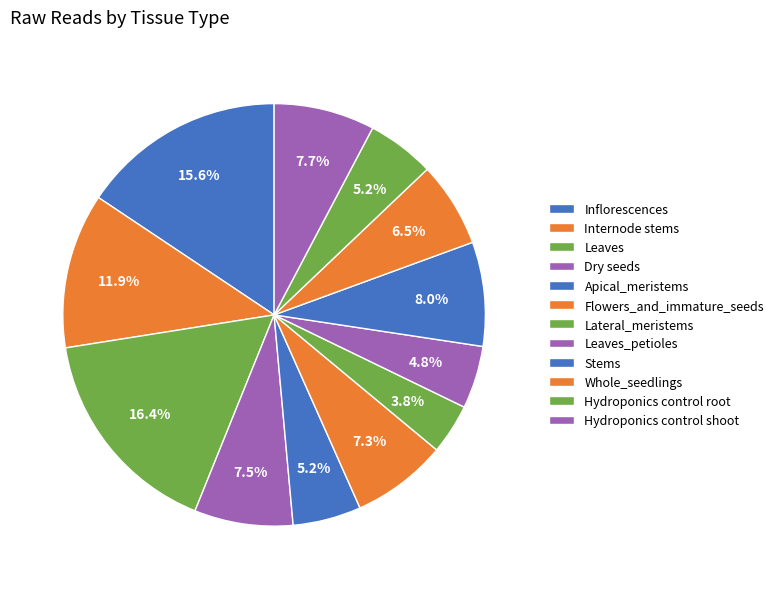

True or false: Flowers_and_immature_seeds accounts for 1% of the total.

False